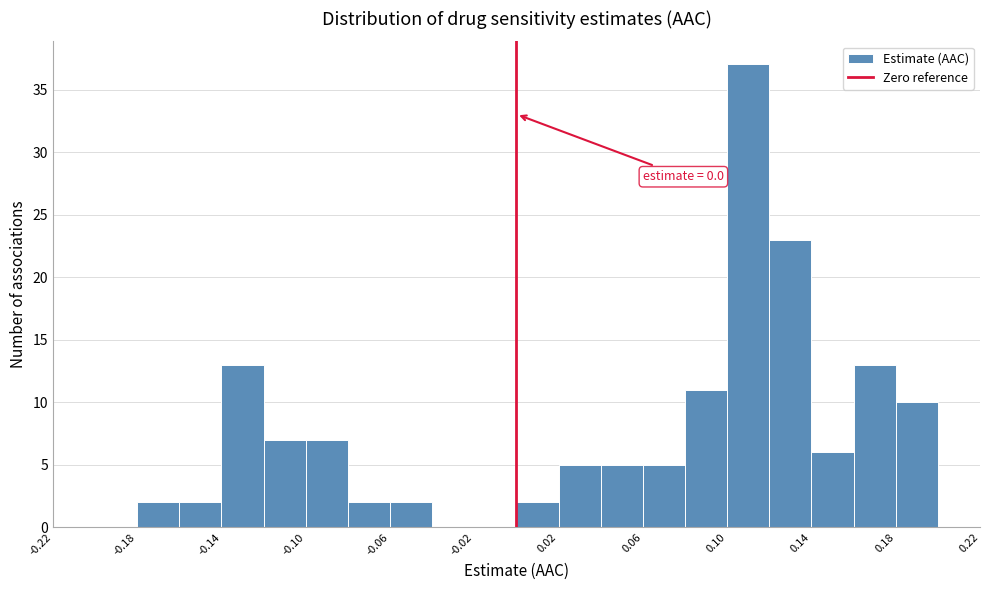

Which range on the x-axis has the tallest bar?

0.10 to 0.12